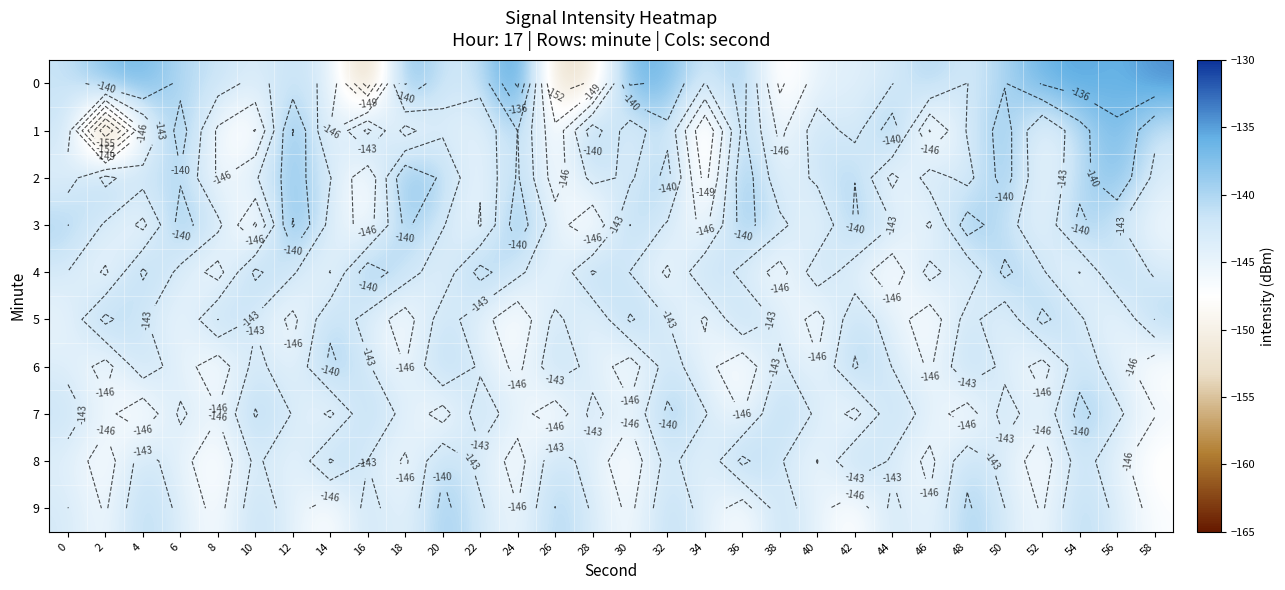

Which category has the lowest value in the 9 series?

42